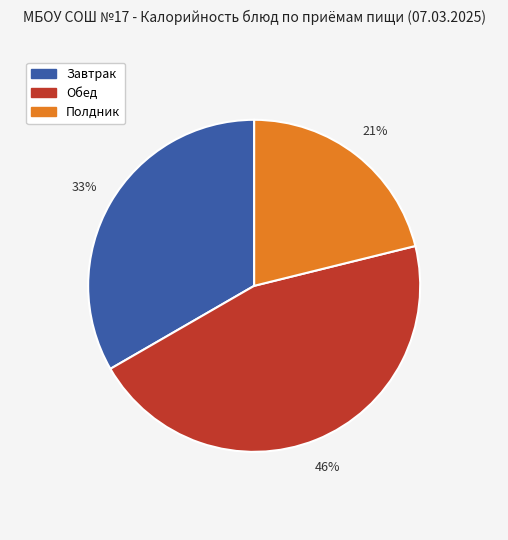

The Обед slice represents 55% of the pie. True or false?

False